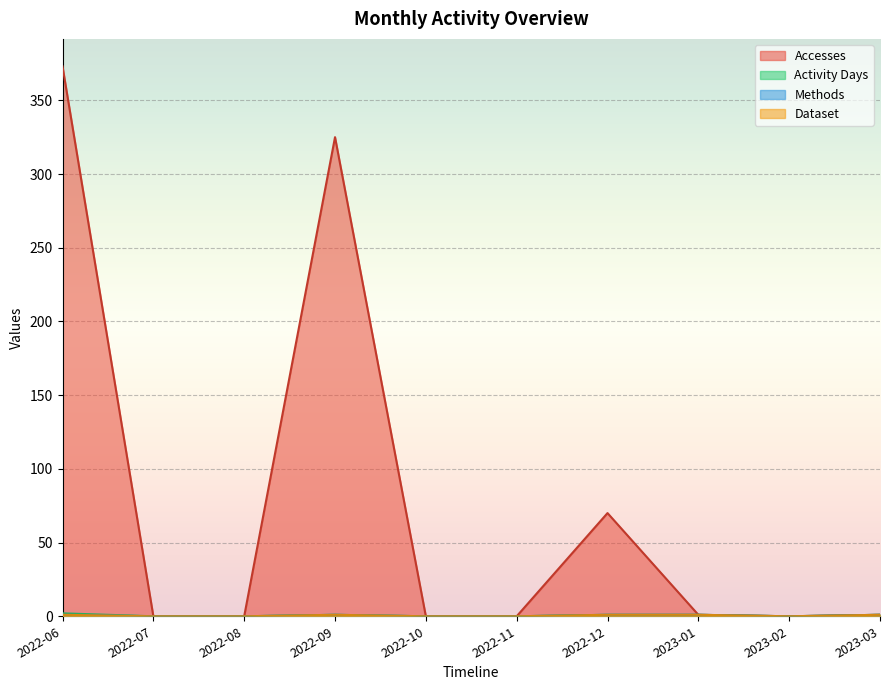

What is the difference between the Dataset values at 2023-01 and 2022-08?

1